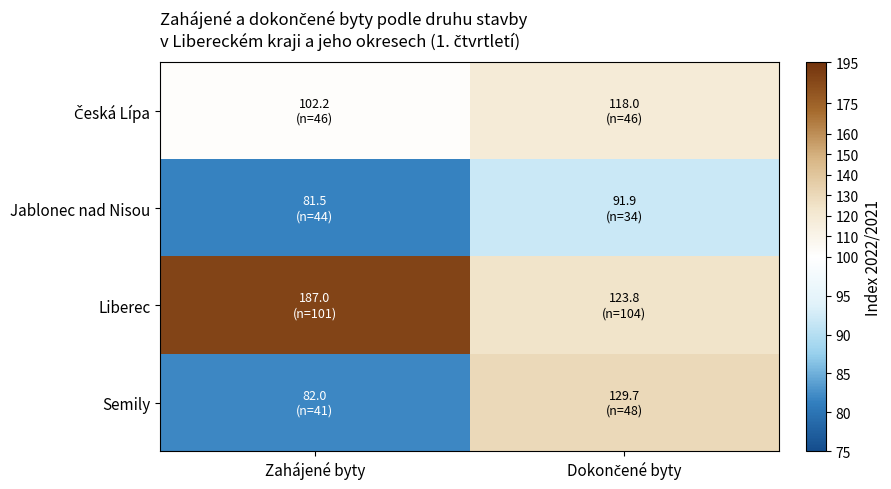

Which series has the largest total across all categories?

Liberec